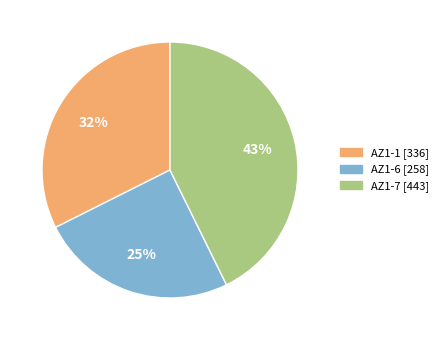

To the nearest percent, what is the average slice percentage?

33%